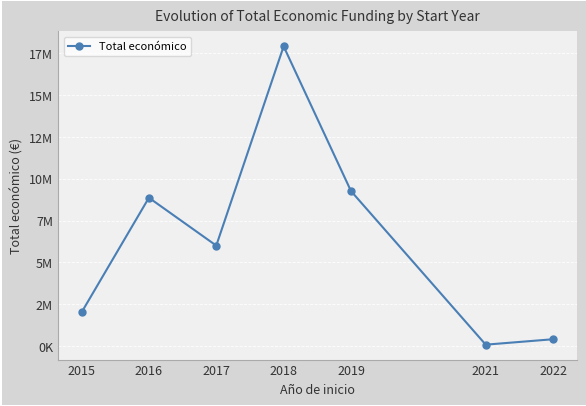

Does the chart have visible grid lines?

Yes